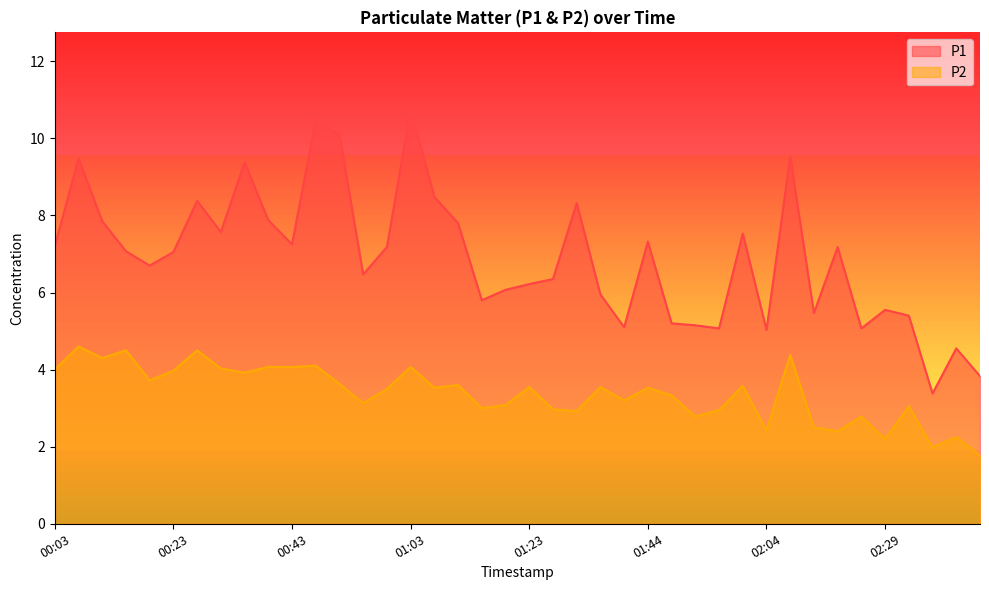

Where does the P2 series first go above 3?

00:03